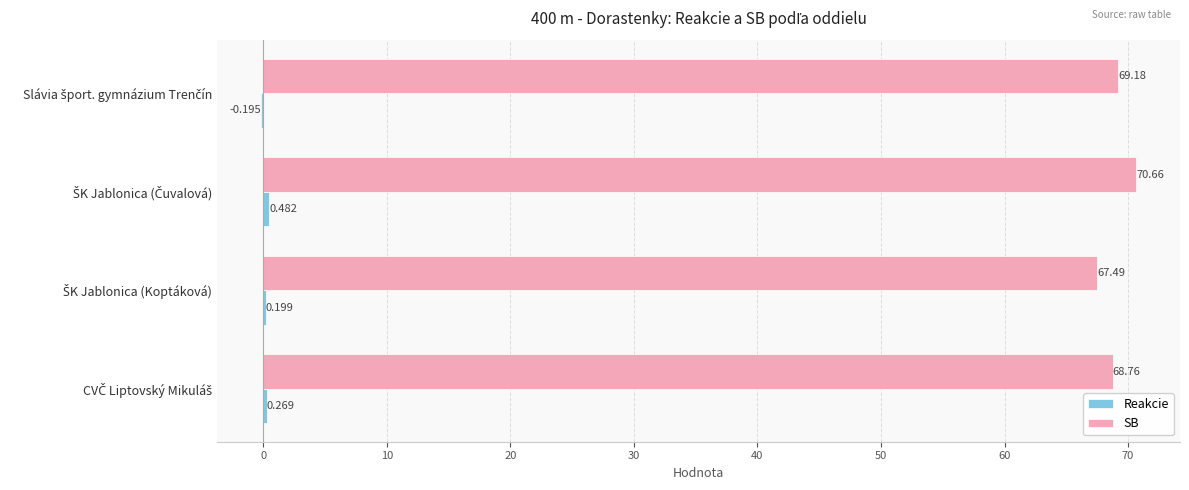

What is the greatest value displayed?

70.7